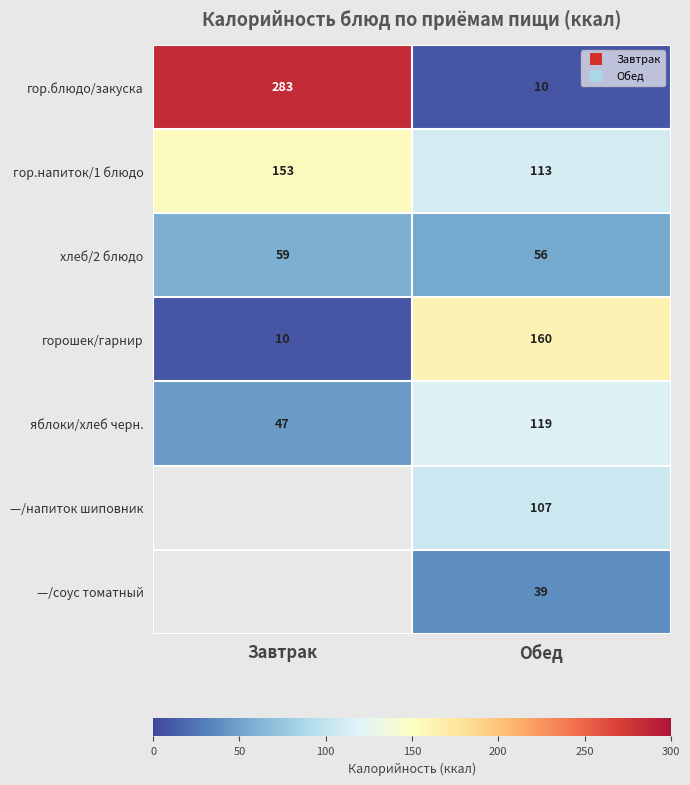

Which series has the largest range (max minus min)?

гор.блюдо/закуска